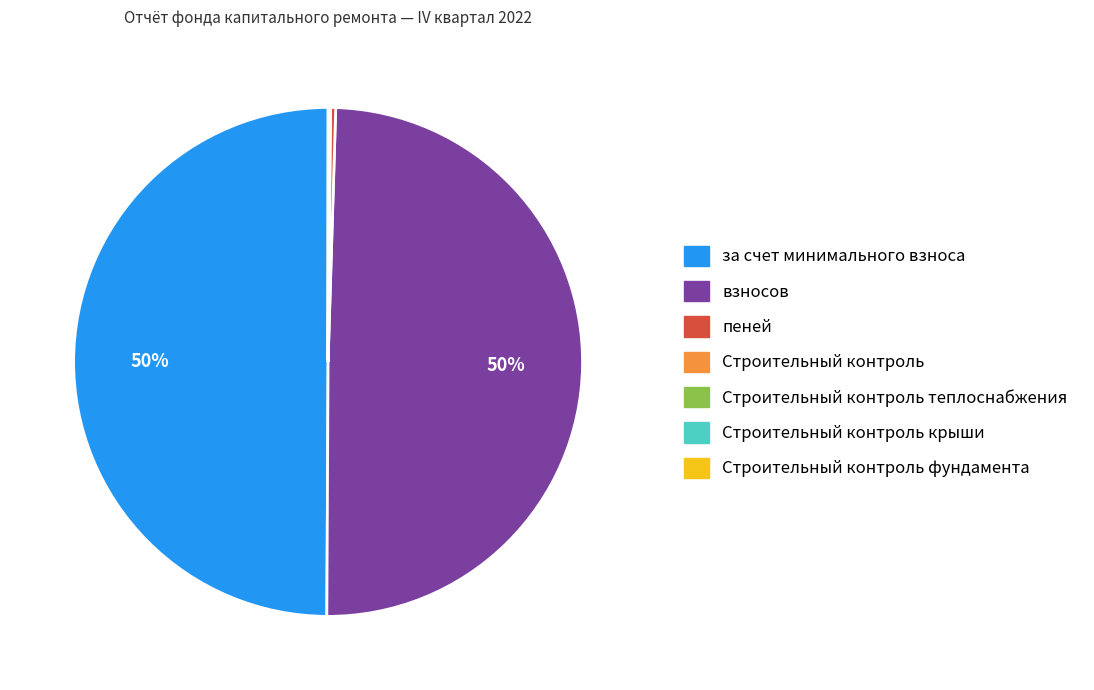

To the nearest percent, what is the difference between the largest and smallest slice percentages?

50%